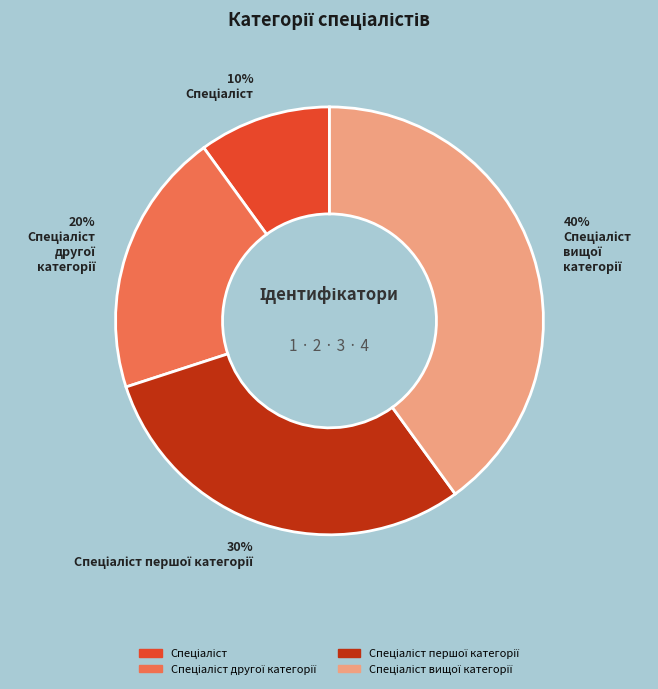

Is there a majority slice in this chart?

No